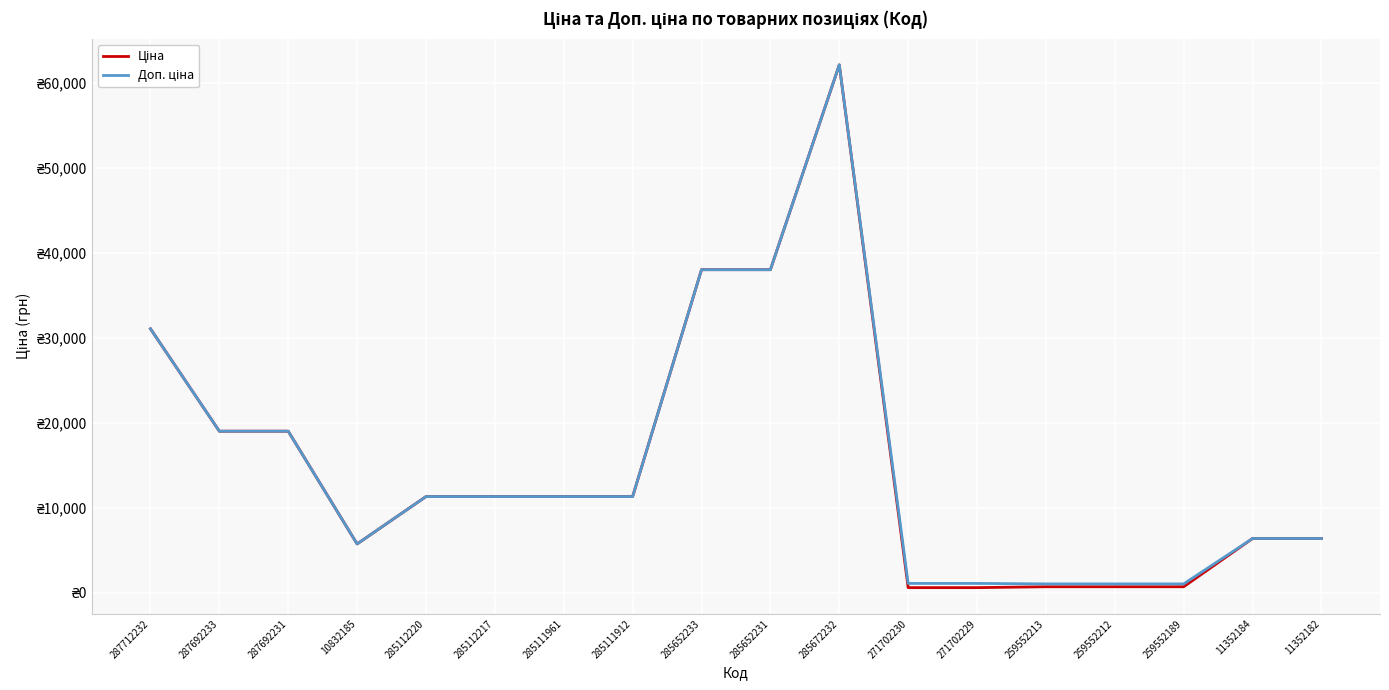

Does the chart display data point markers on the line(s)?

No